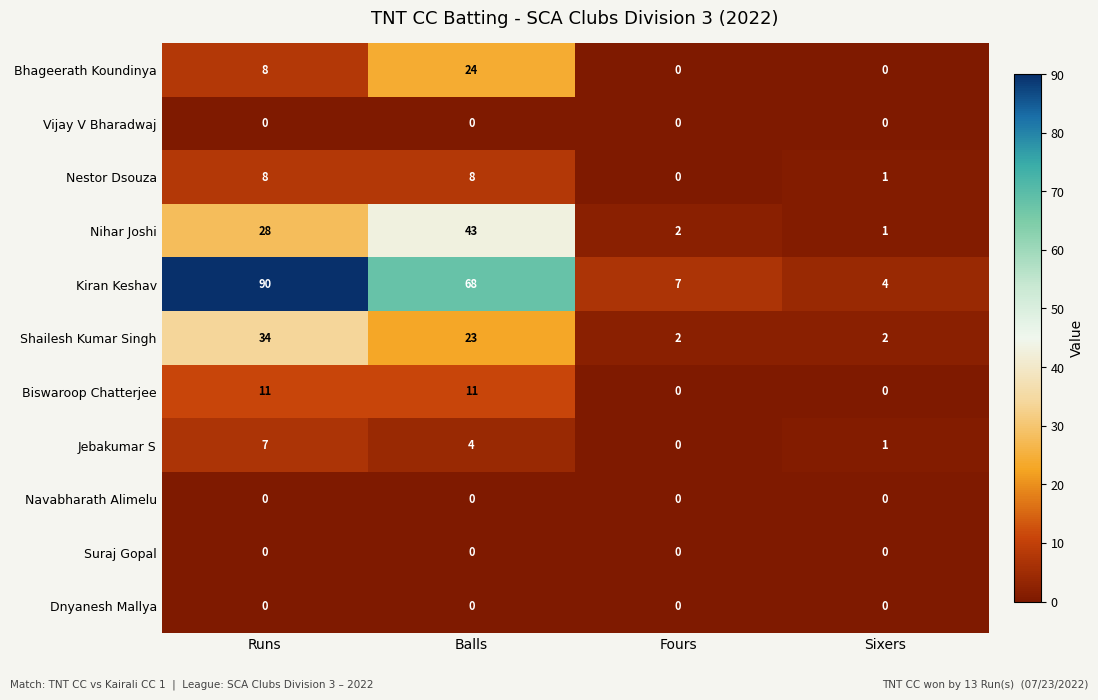

Which category has the highest value in the Nihar Joshi series?

Balls